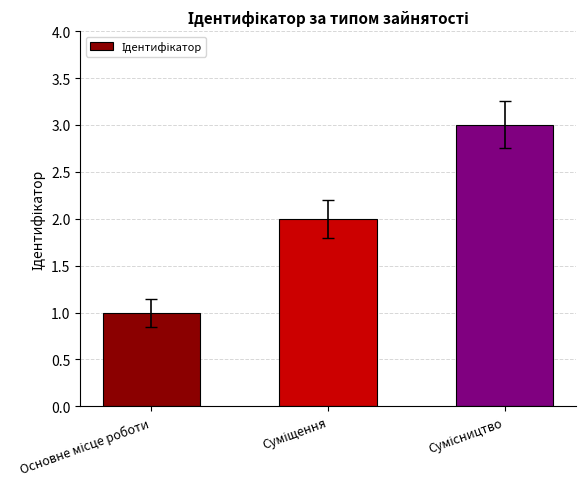

What is the greatest value displayed?

3